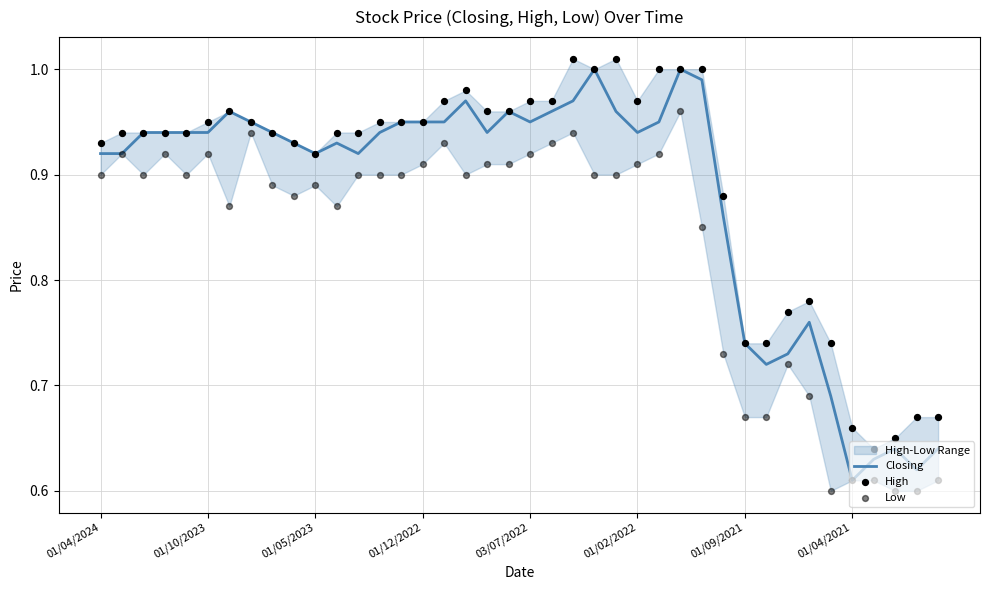

At which label is Closing closest to 0?

01/04/2021